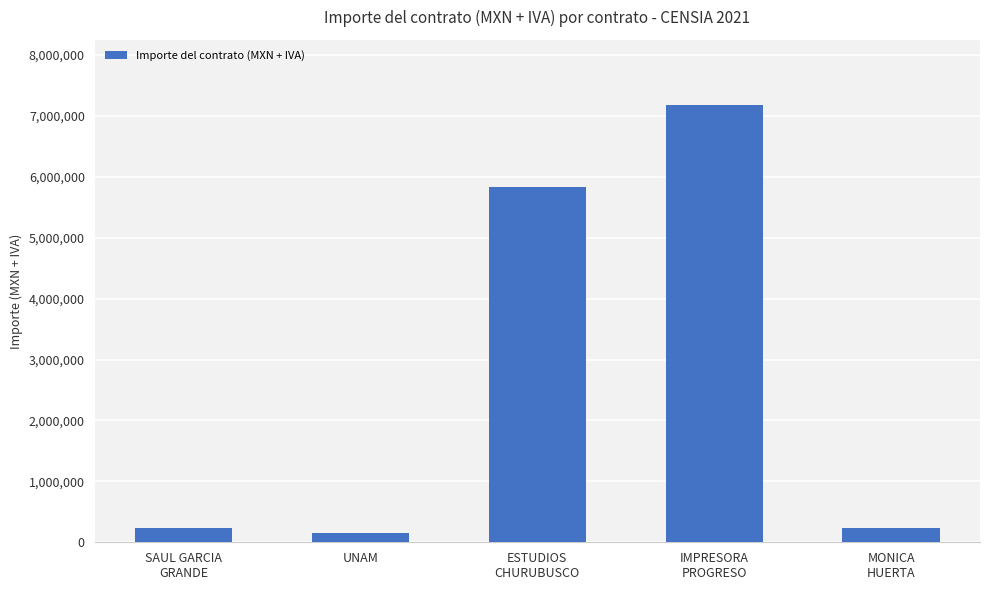

What is the difference between the second highest and second lowest values?

5605278.5